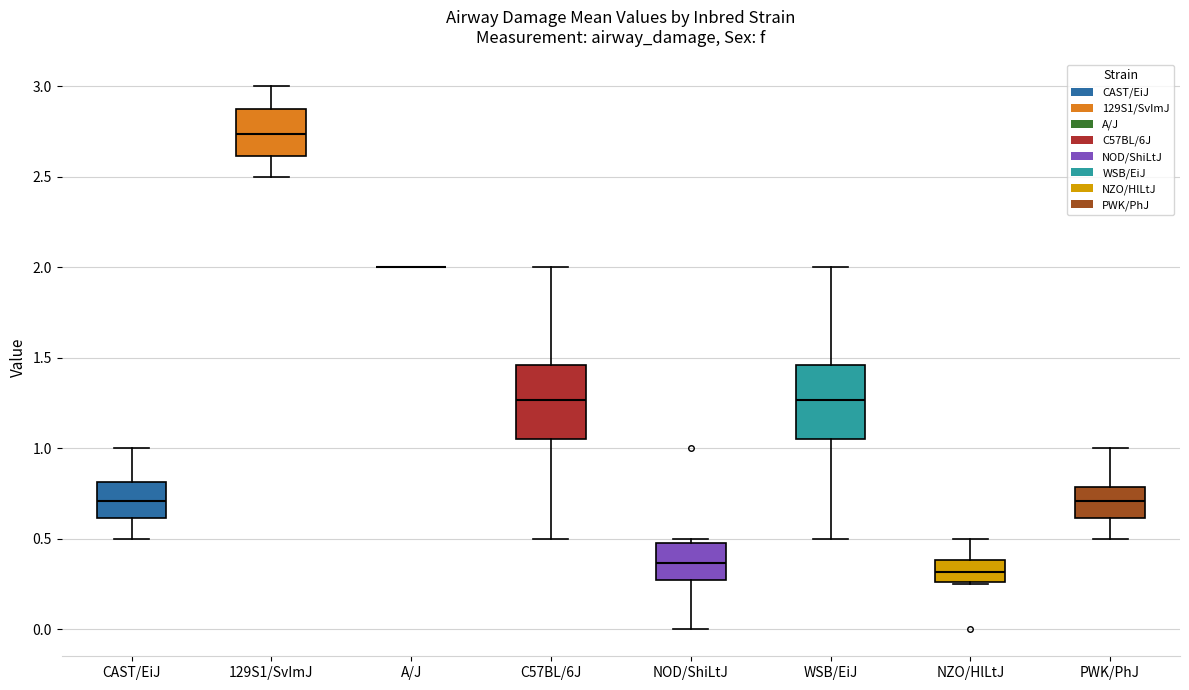

Reading left to right, read every box against the y-axis: the position of its median line, the range the box covers, and the ends of its whiskers. The values are not printed on the chart, so give them approximately, as read against the axis.

CAST/EiJ: median 0.70, box 0.60 to 0.80, whiskers 0.50 to 1.00
129S1/SvImJ: median 2.75, box 2.60 to 2.90, whiskers 2.50 to 3.00
A/J: box collapsed to a line at 2.00, whiskers 2.00 to 2.00
C57BL/6J: median 1.25, box 1.05 to 1.45, whiskers 0.50 to 2.00
NOD/ShiLtJ: median 0.35, box 0.25 to 0.50, whiskers 0.00 to 0.50 (just above the box's upper edge)
WSB/EiJ: median 1.25, box 1.05 to 1.45, whiskers 0.50 to 2.00
NZO/HlLtJ: median 0.30, box 0.25 to 0.40, whiskers 0.25 to 0.50
PWK/PhJ: median 0.70, box 0.60 to 0.80, whiskers 0.50 to 1.00